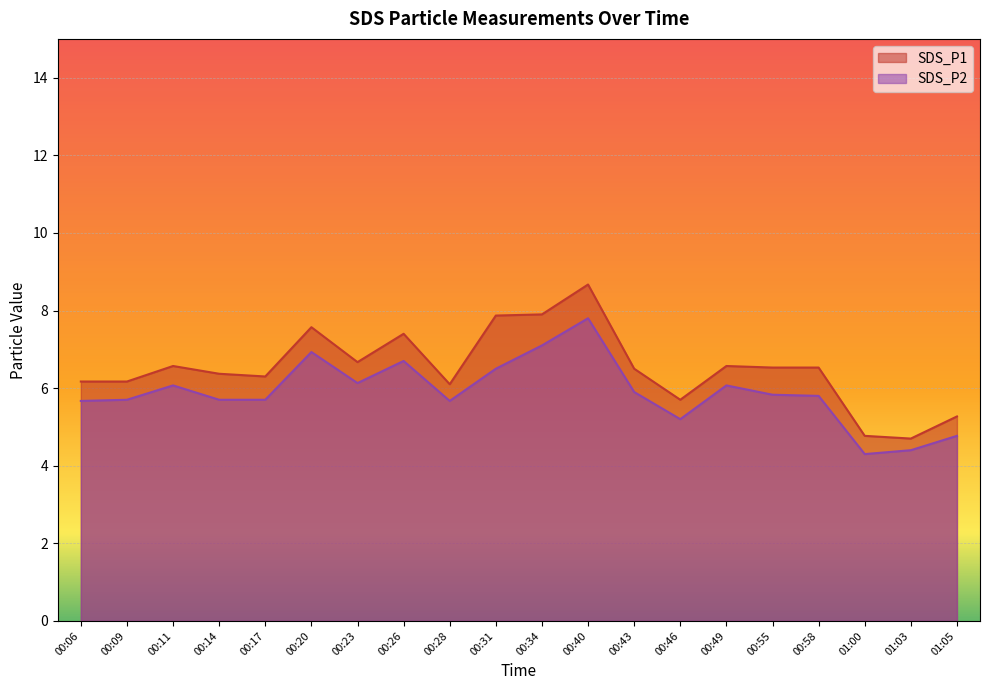

Reading left to right, list all the values displayed in this chart.

SDS_P1: 00:06=6.2	00:09=6.2	00:11=6.6	00:14=6.4	00:17=6.3	00:20=7.6	00:23=6.7	00:26=7.4	00:28=6.1	00:31=7.9	00:34=7.9	00:40=8.7	00:43=6.5	00:46=5.7	00:49=6.6	00:55=6.5	00:58=6.5	01:00=4.8	01:03=4.7	01:05=5.3
SDS_P2: 00:06=5.7	00:09=5.7	00:11=6.1	00:14=5.7	00:17=5.7	00:20=6.9	00:23=6.1	00:26=6.7	00:28=5.7	00:31=6.5	00:34=7.1	00:40=7.8	00:43=5.9	00:46=5.2	00:49=6.1	00:55=5.8	00:58=5.8	01:00=4.3	01:03=4.4	01:05=4.8